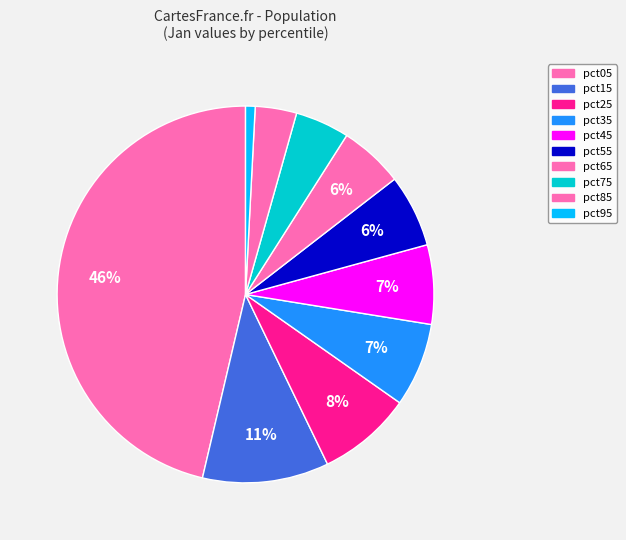

True or false: pct55 accounts for 6% of the total.

True